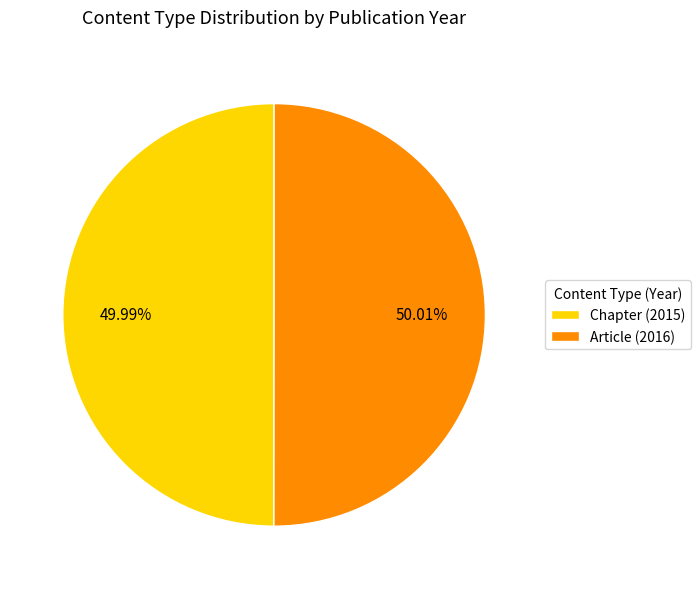

Count the number of slices in the pie.

2